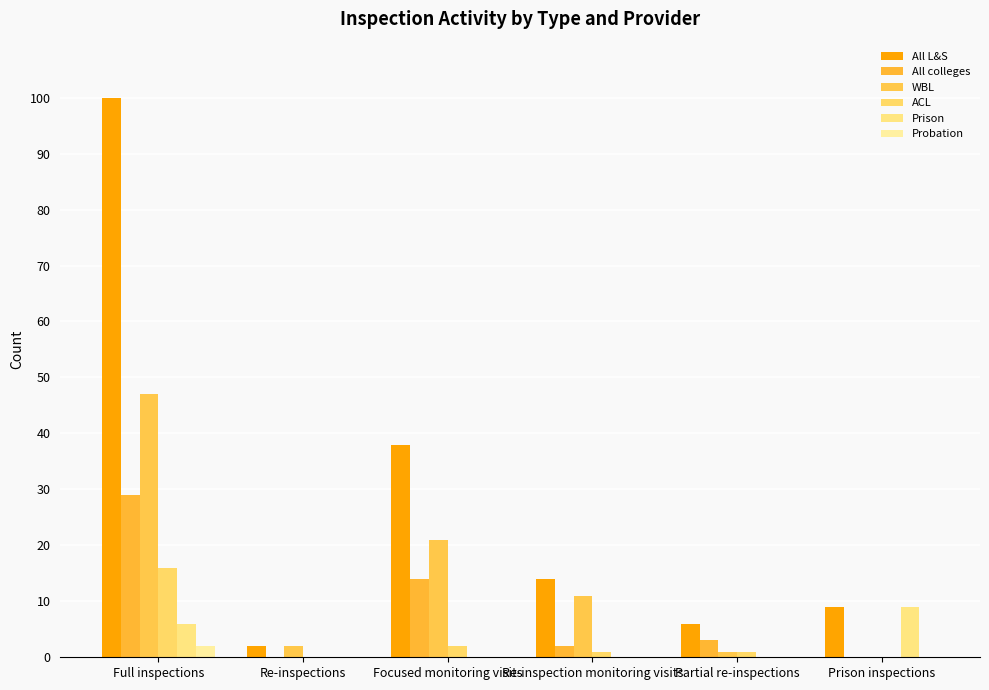

What is the label of the 1st bar from the right?

Prison inspections